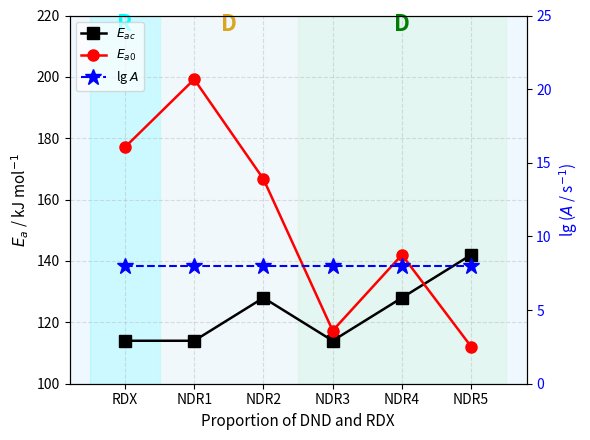

Which series has the largest range (max minus min)?

$E_{a0}$